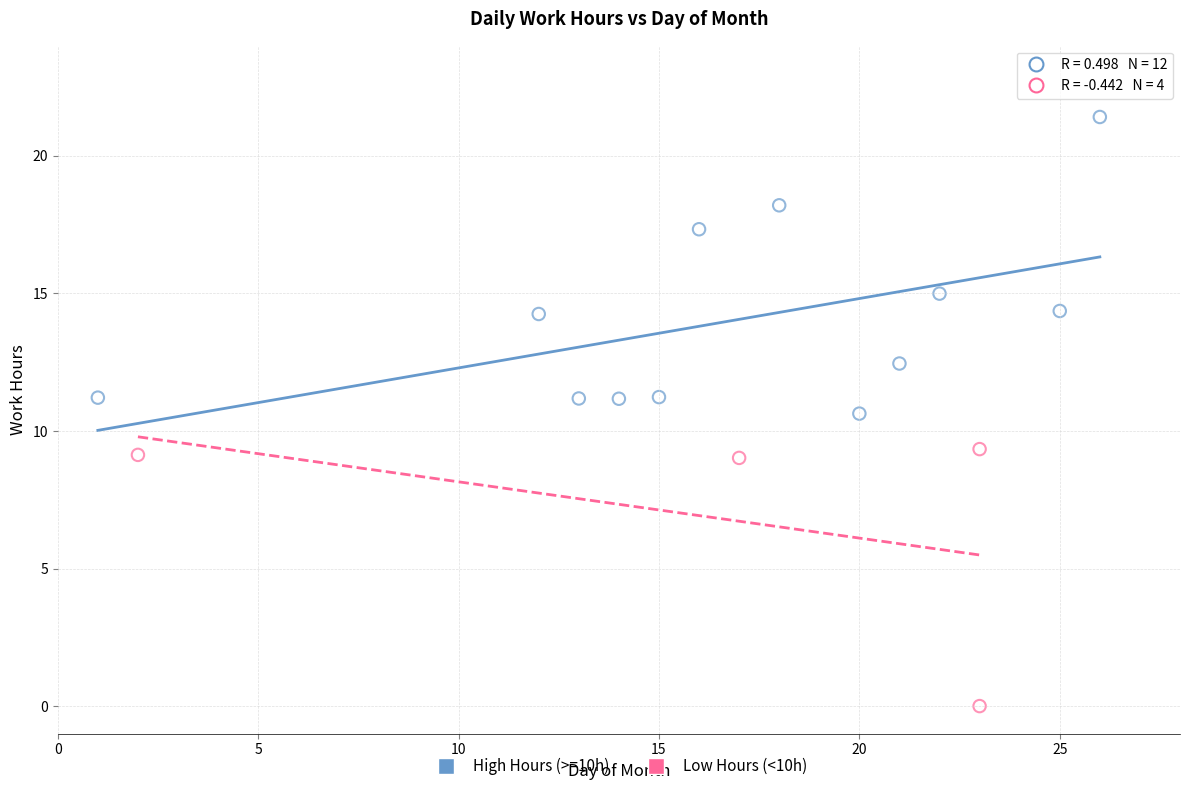

Which series contains the highest Y value?

High Hours (>=10h)